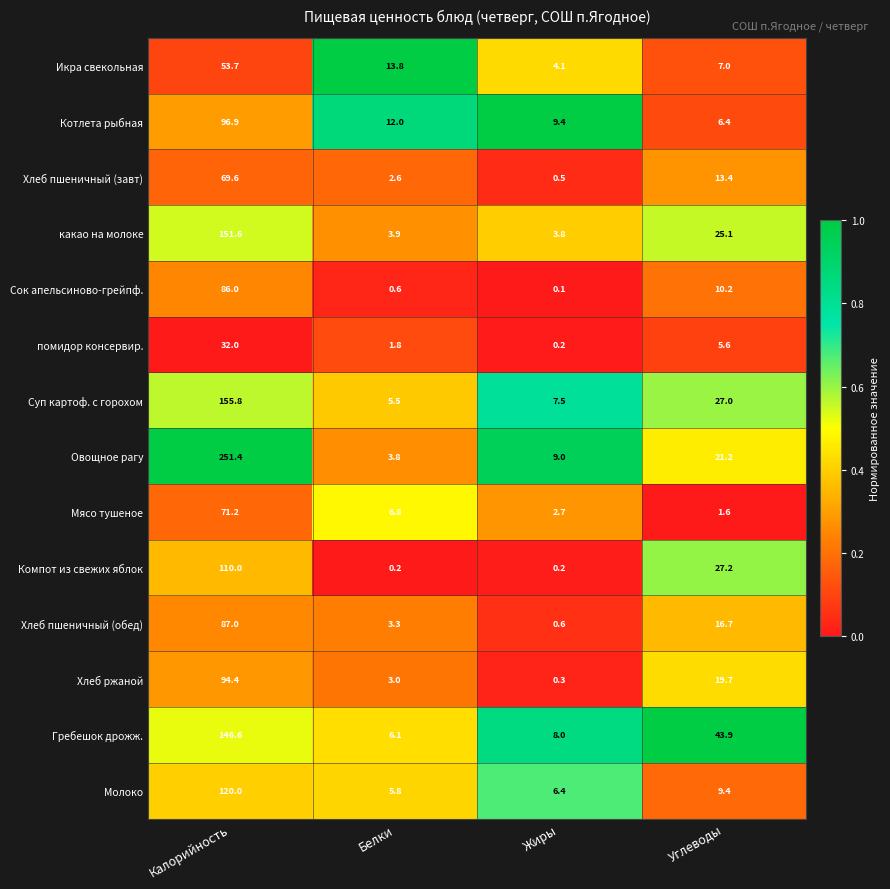

True or false: Овощное рагу has a value of 9.0 at Жиры.

True